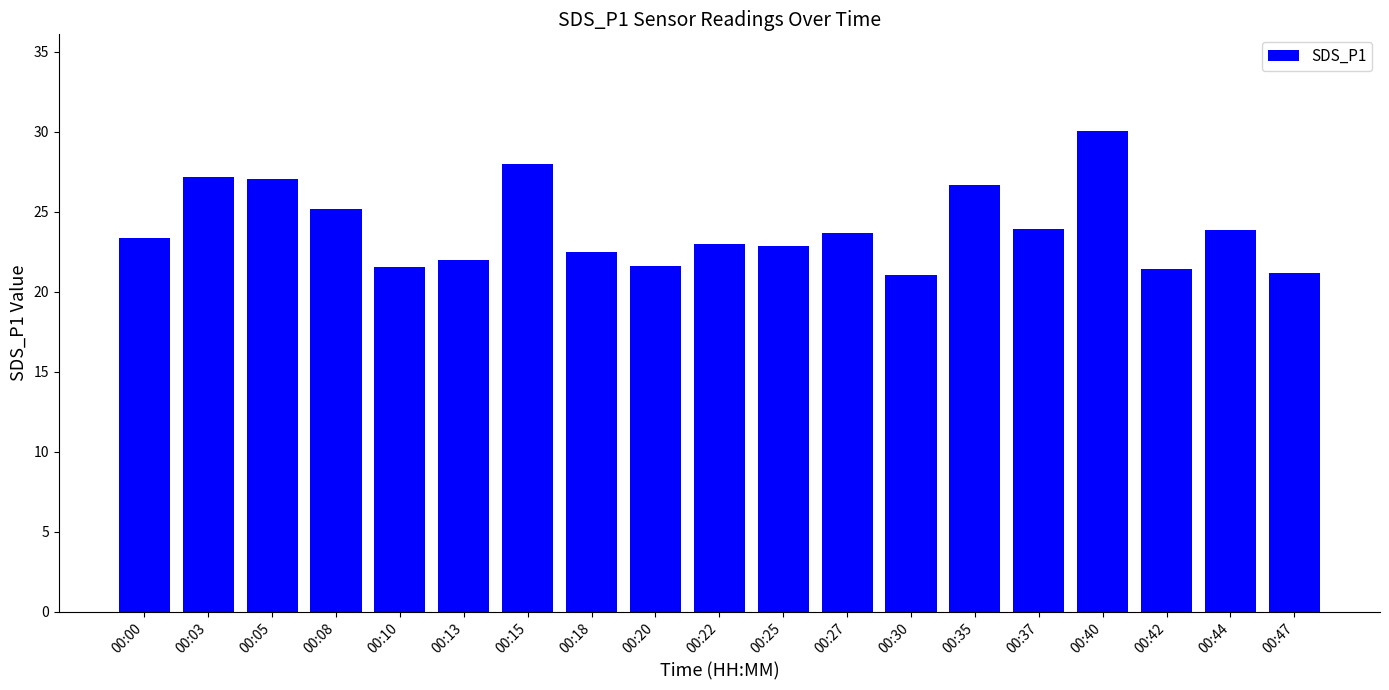

What is the sum of the values at 00:25 and 00:20?

44.5